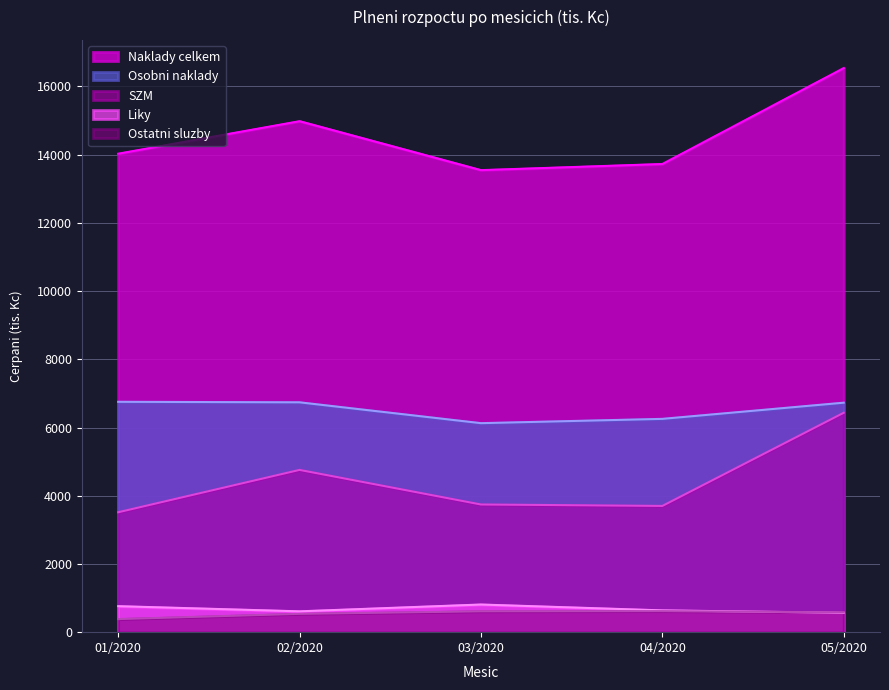

How many interior local peaks does the Ostatni sluzby series have?

1